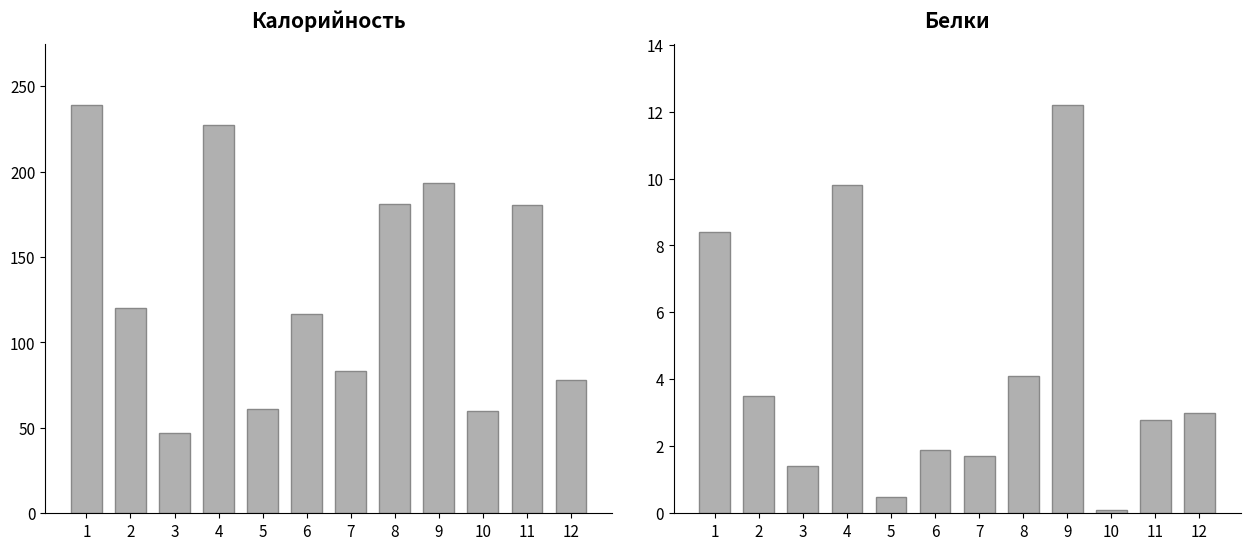

How many bars are there in each group?

2